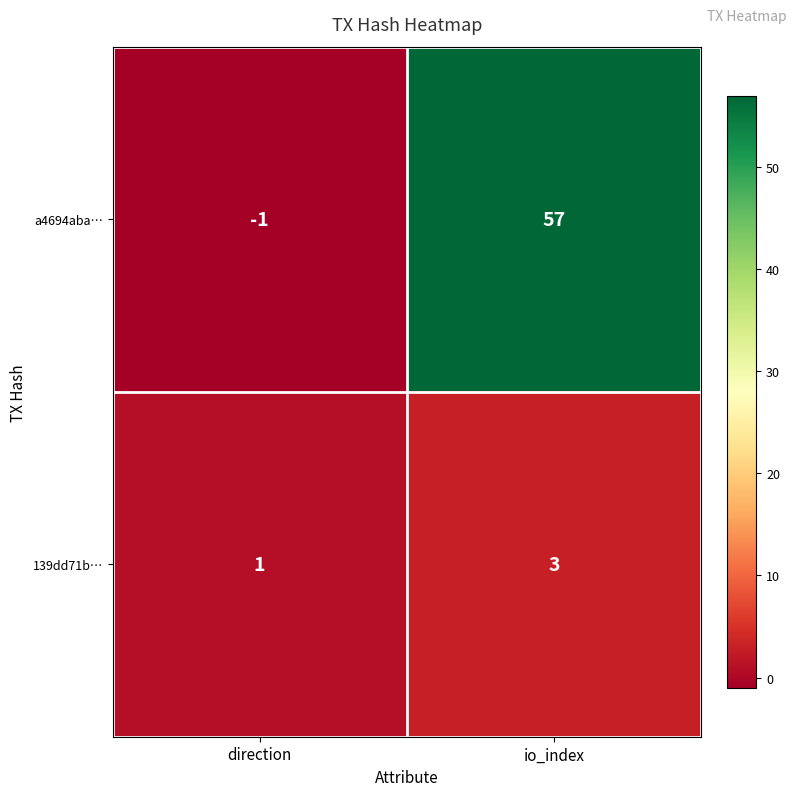

The value of 139dd71b… at io_index is 3. True or false?

True